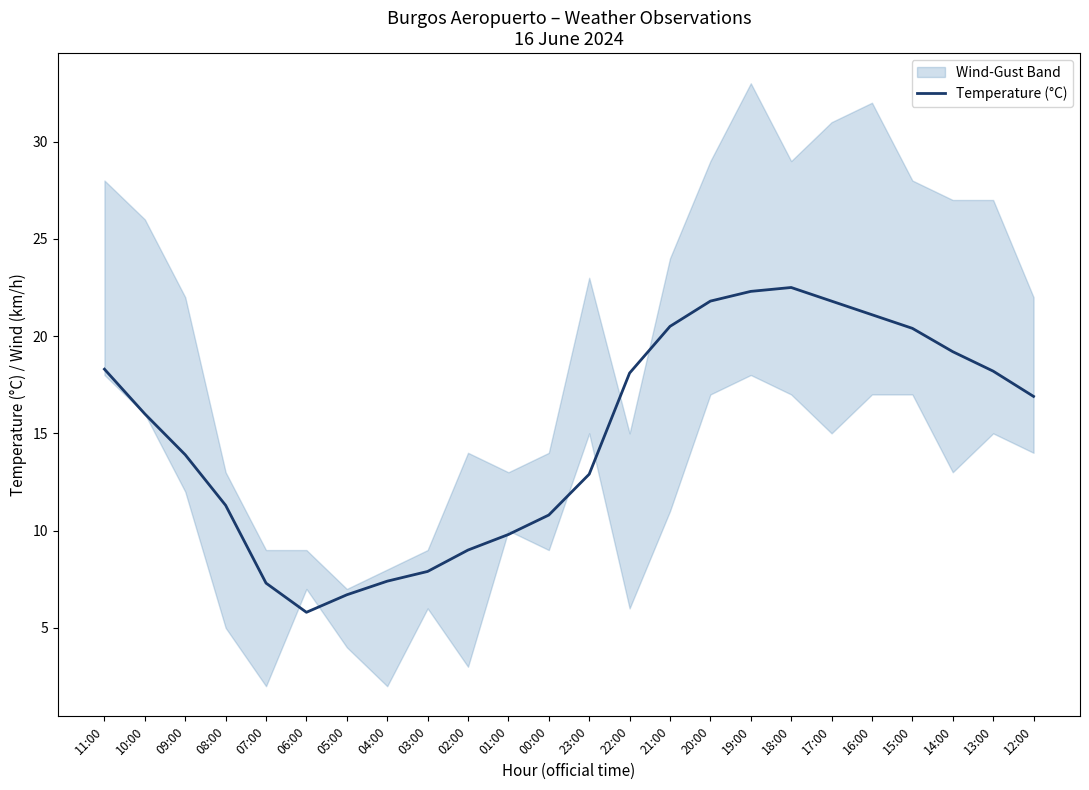

Reading left to right, what are all the values shown in this chart?

18.3	16.0	13.9	11.3	7.3	5.8	6.7	7.4	7.9	9.0	9.8	10.8	12.9	18.1	20.5	21.8	22.3	22.5	21.8	21.1	20.4	19.2	18.2	16.9